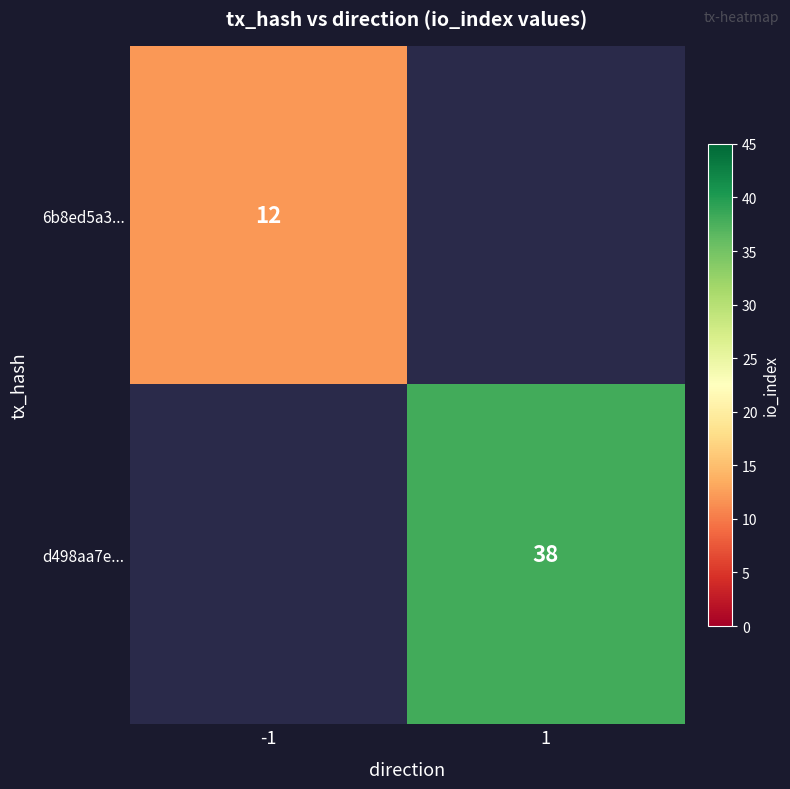

Is it true that d498aa7e... equals 38 at 1?

True